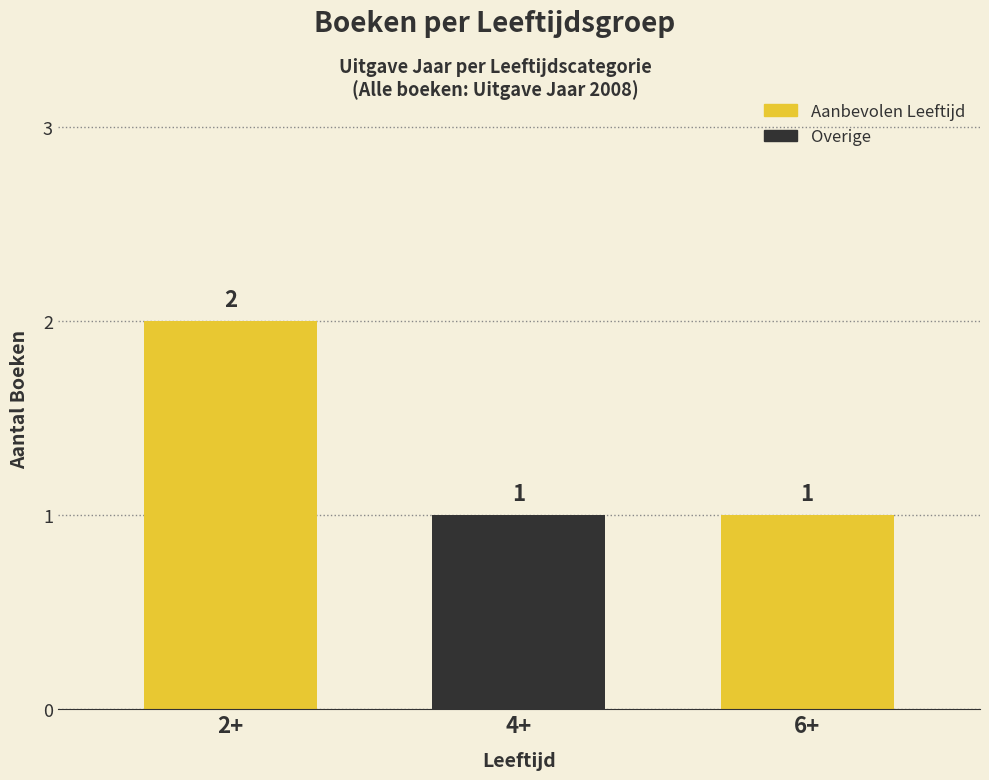

What is the greatest value displayed?

2